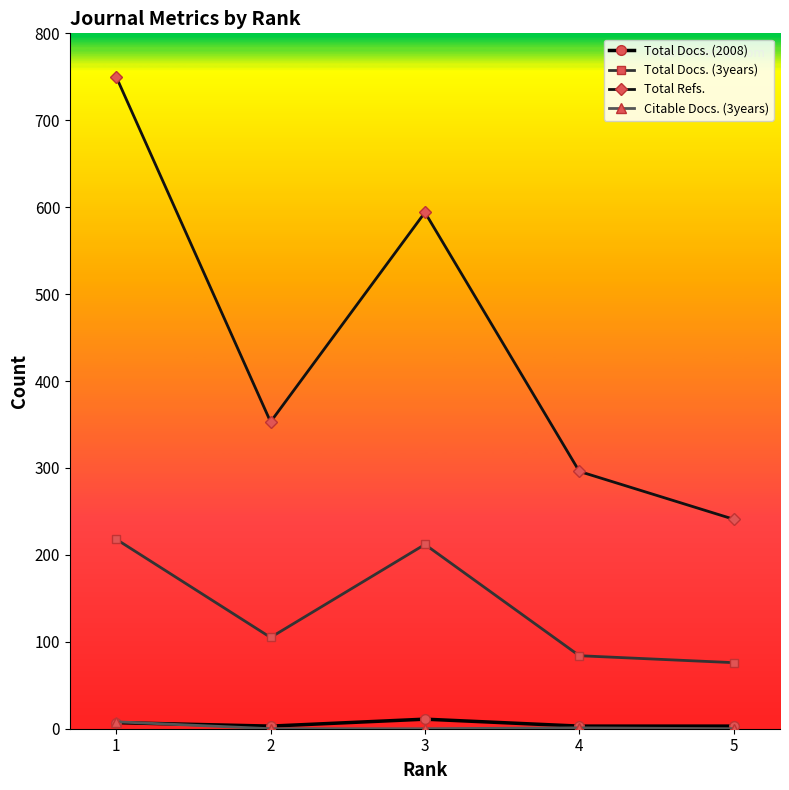

What is the value of the Total Docs. (3years) point at the 2nd from the left?

105